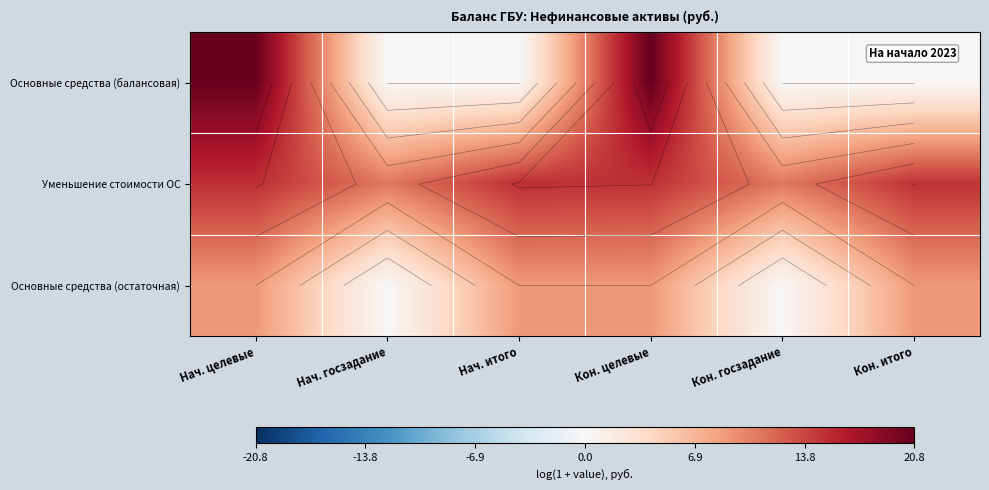

At which category is the sum across all series the highest?

Нач. целевые